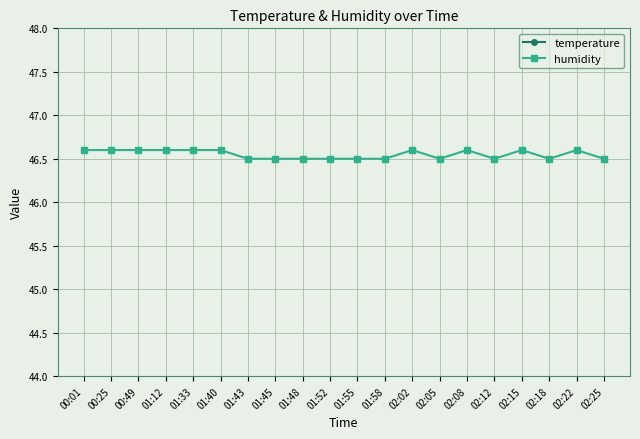

What is the maximum value for humidity?

46.6